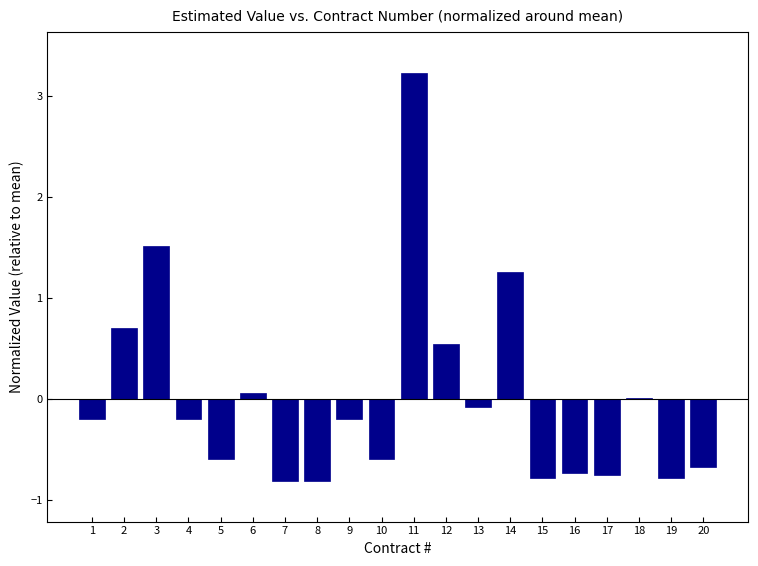

What is the sum of the values at 3 and 8?

0.7